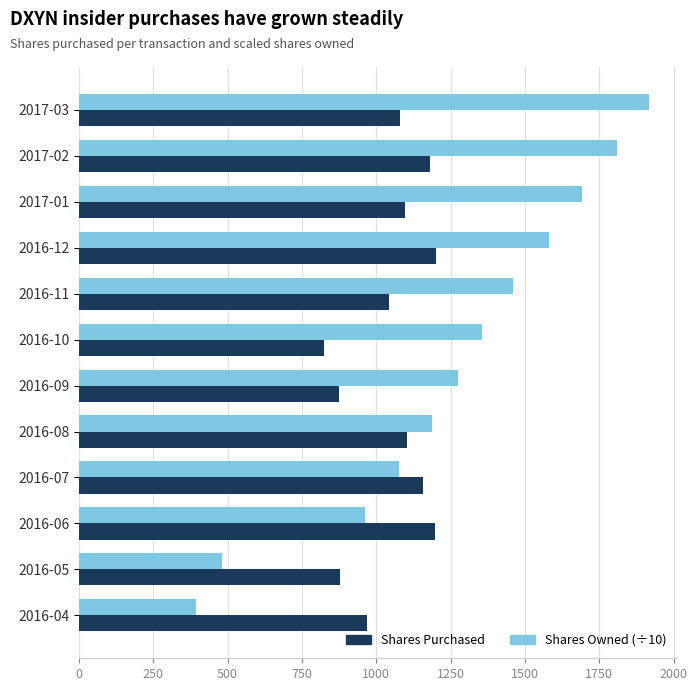

Between 2016-11 and 2016-08, which series saw the biggest shift?

Shares Owned (÷10)